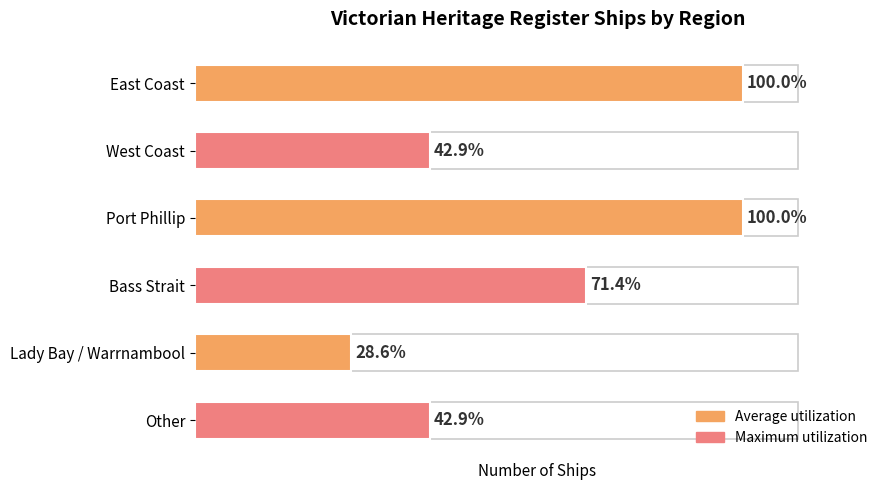

Rank the categories by value from highest to lowest.

0, 2, 3, 1, 5, 4